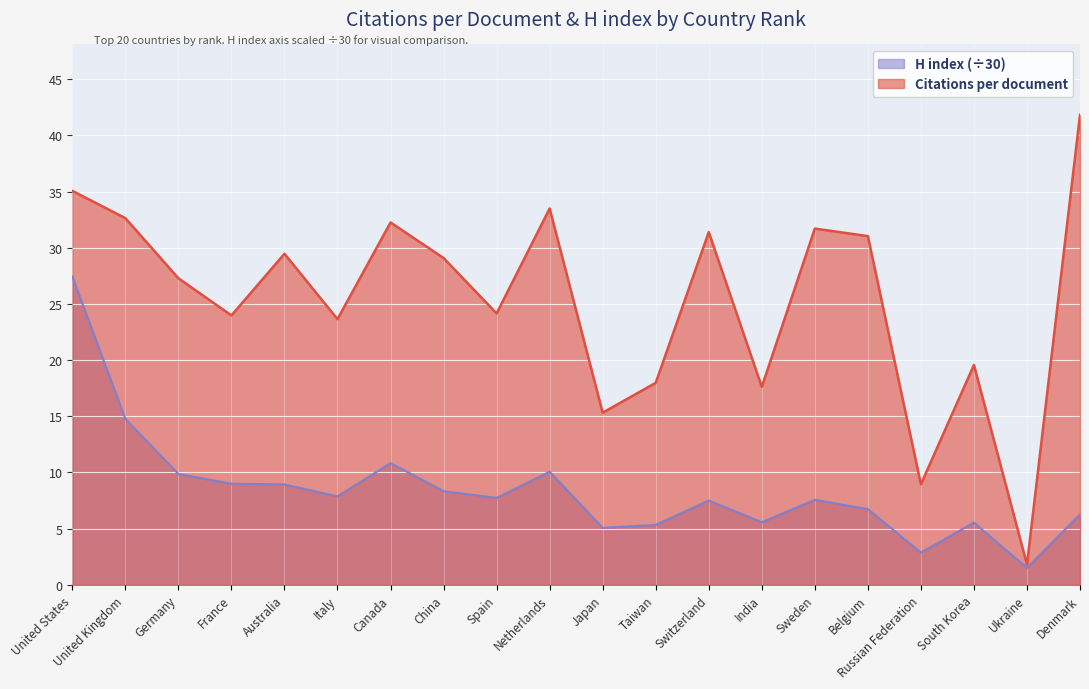

Which has a higher value, Australia or Germany?

Australia